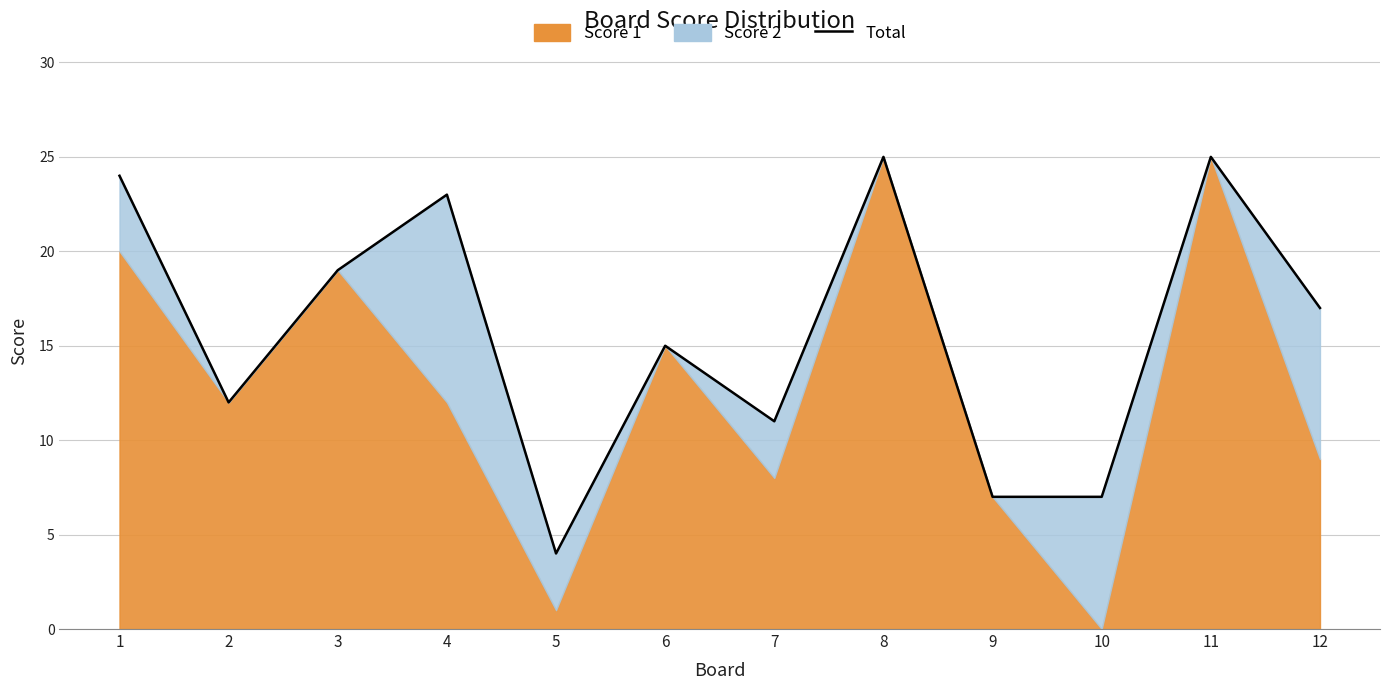

Which label corresponds to the largest value in the chart?

8